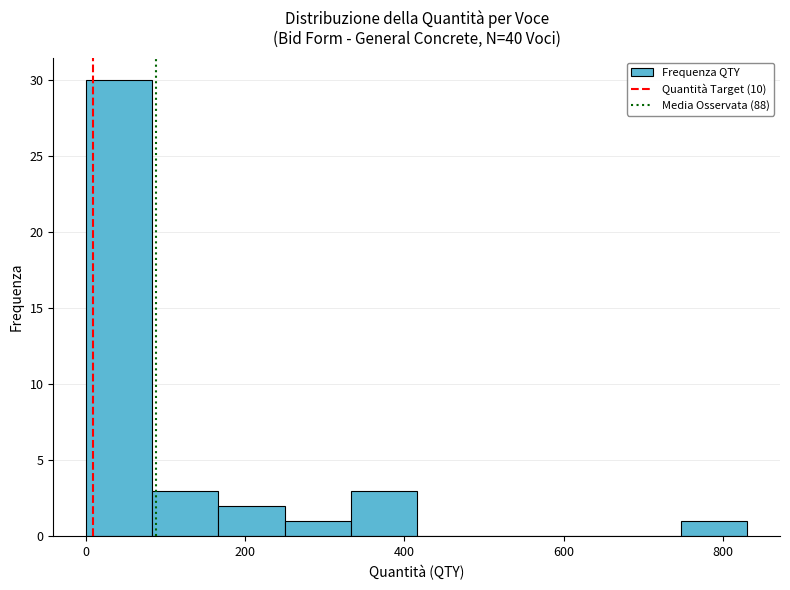

Reading left to right, transcribe this chart: for each bar, give the range it covers on the x-axis and its height. Neither the bar edges nor the heights are printed on the chart, so give them approximately, as read against the axes.

0 to 80: 30
80 to 160: 3
160 to 240: 2
240 to 340: 1
340 to 420: 3
420 to 500: 0
500 to 580: 0
580 to 660: 0
660 to 740: 0
740 to 840: 1